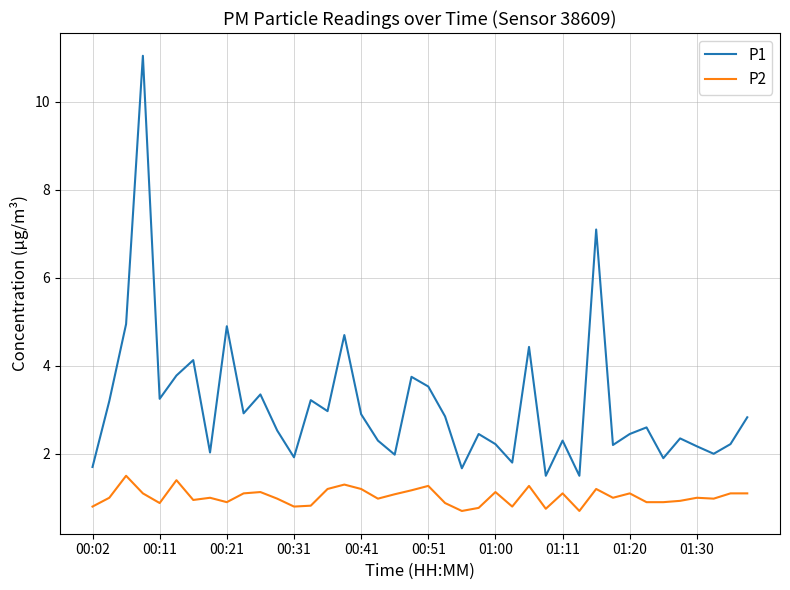

Which series has the largest total across all categories?

P1